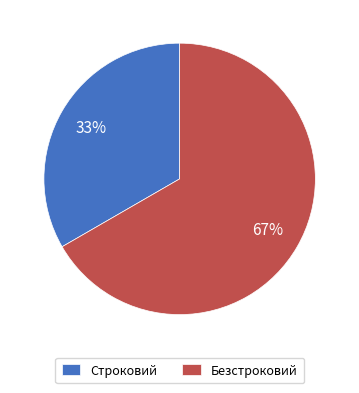

To the nearest percent, what is the average slice percentage?

50%